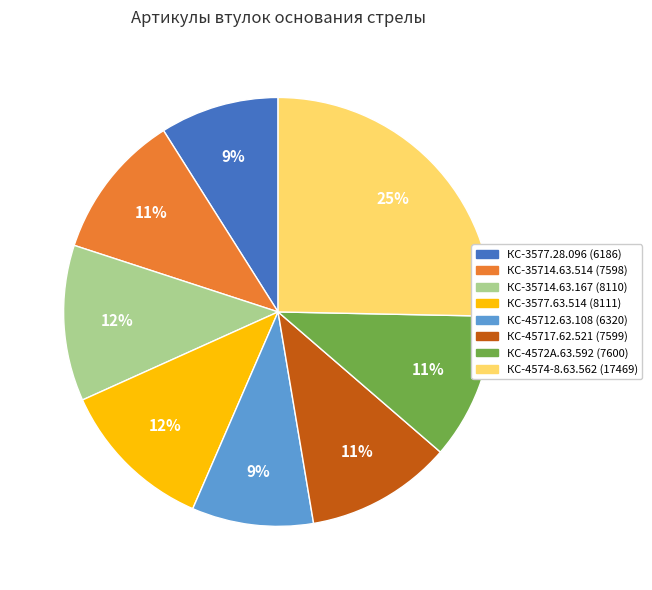

How many slices are in this pie chart?

8